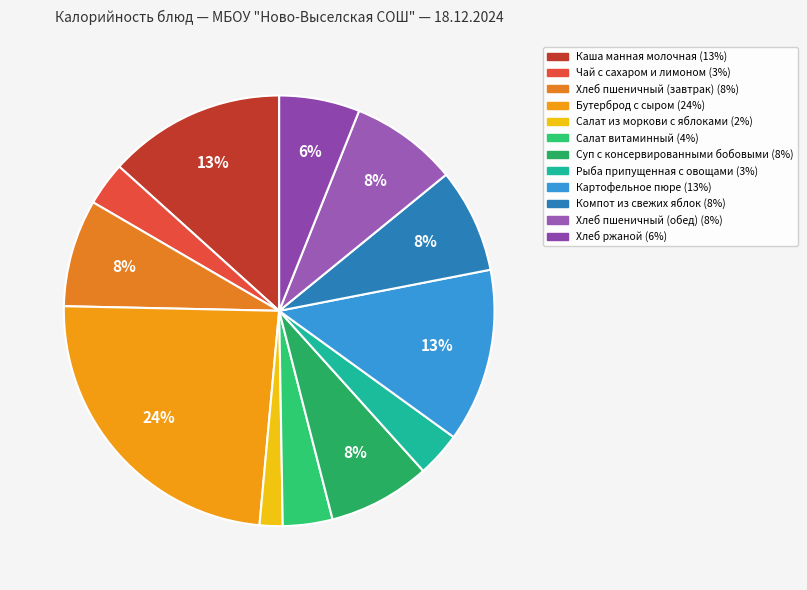

Is it true that Хлеб пшеничный (обед) is 8% of the pie?

True